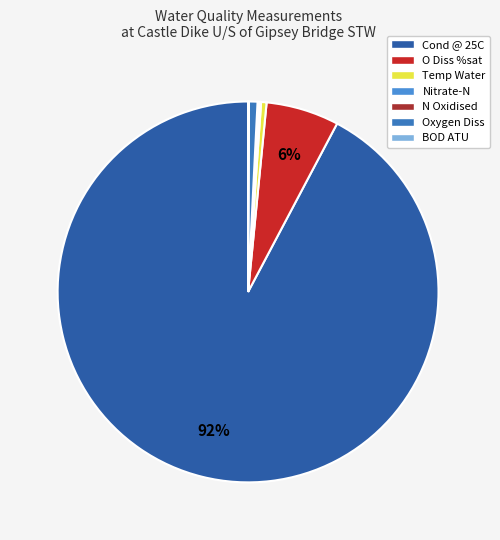

Which slice is the largest?

Cond @ 25C (us/cm)